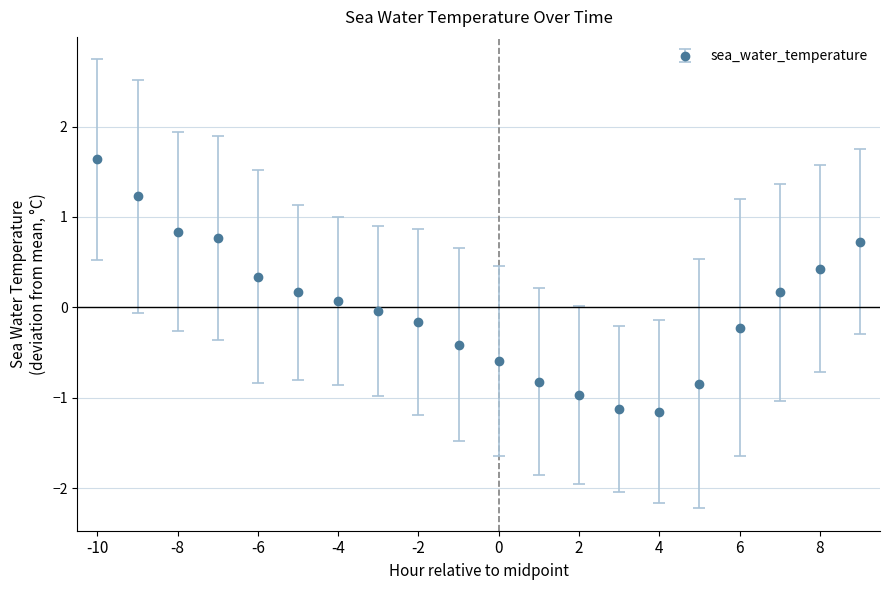

What is the value of the 4th point from the left?

0.8